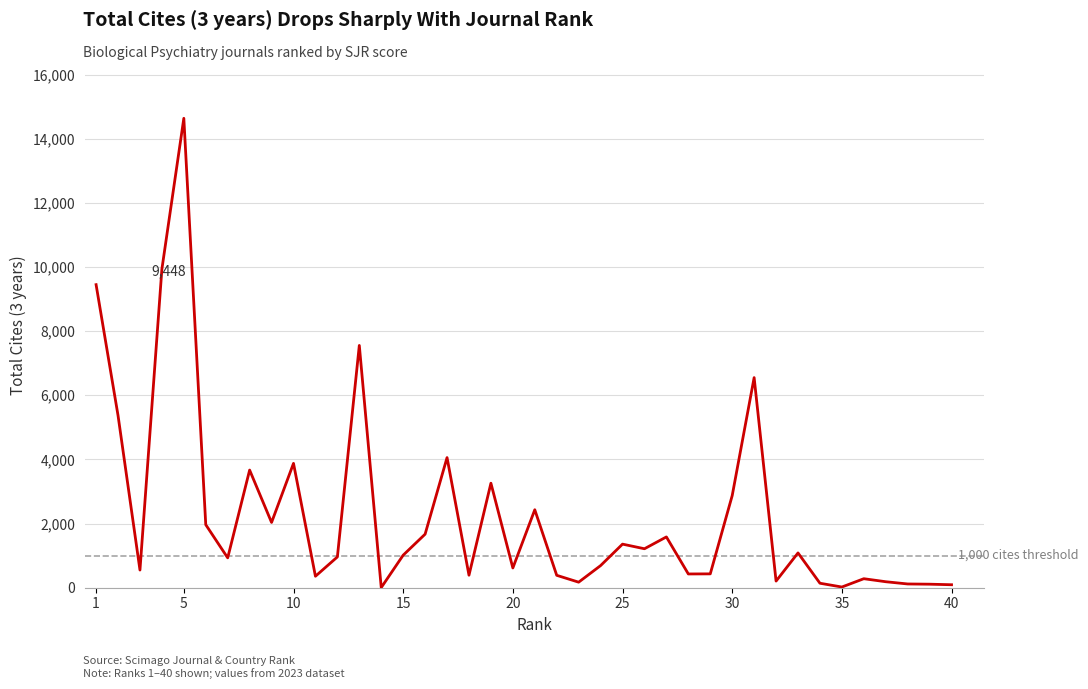

What is the maximum value shown in the chart?

14635